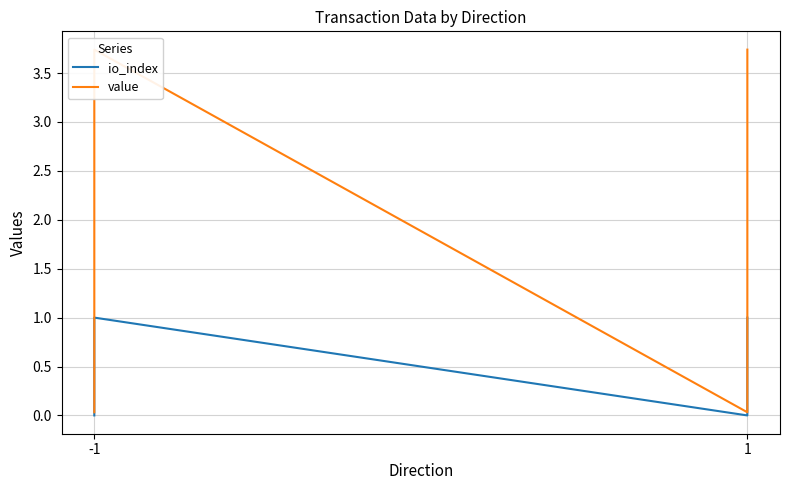

Which series has the widest spread of values?

value